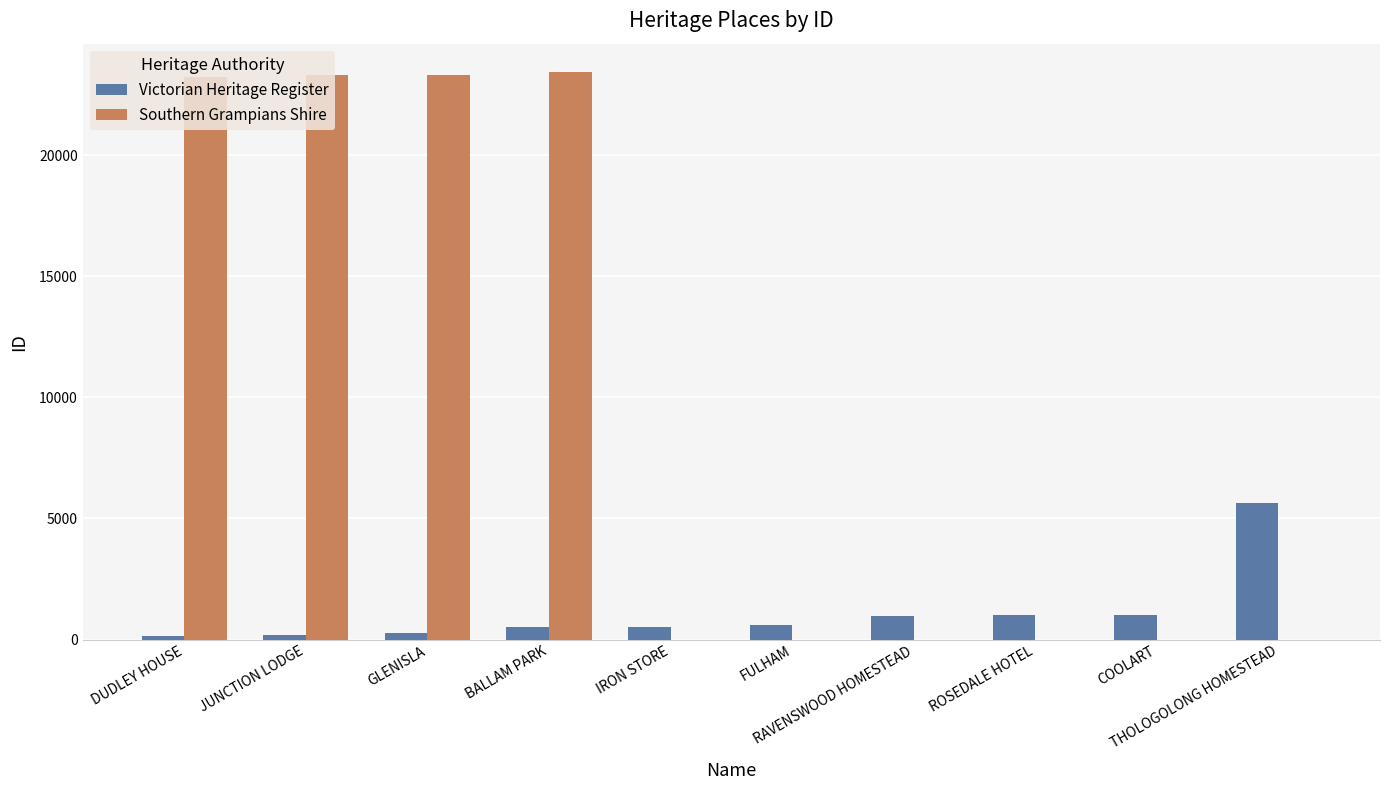

How many groups of bars are there?

10